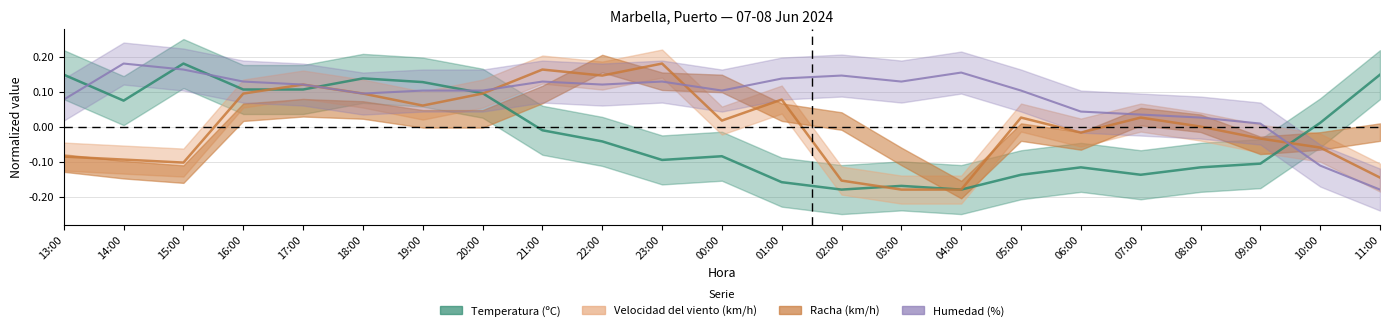

At which category is the sum across all series the highest?

17:00